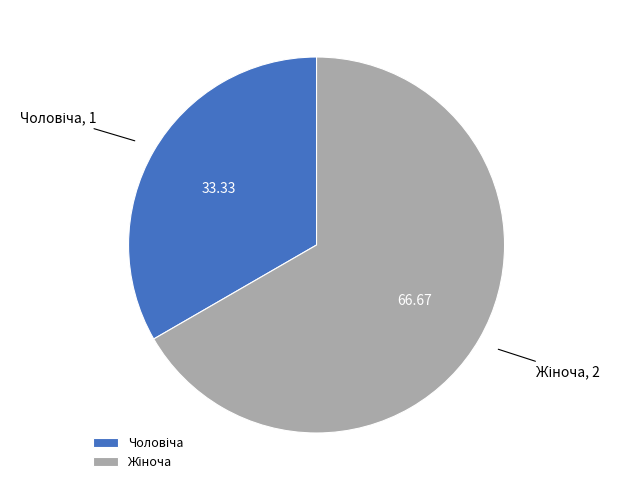

Is there any slice that represents more than half of the pie?

Yes